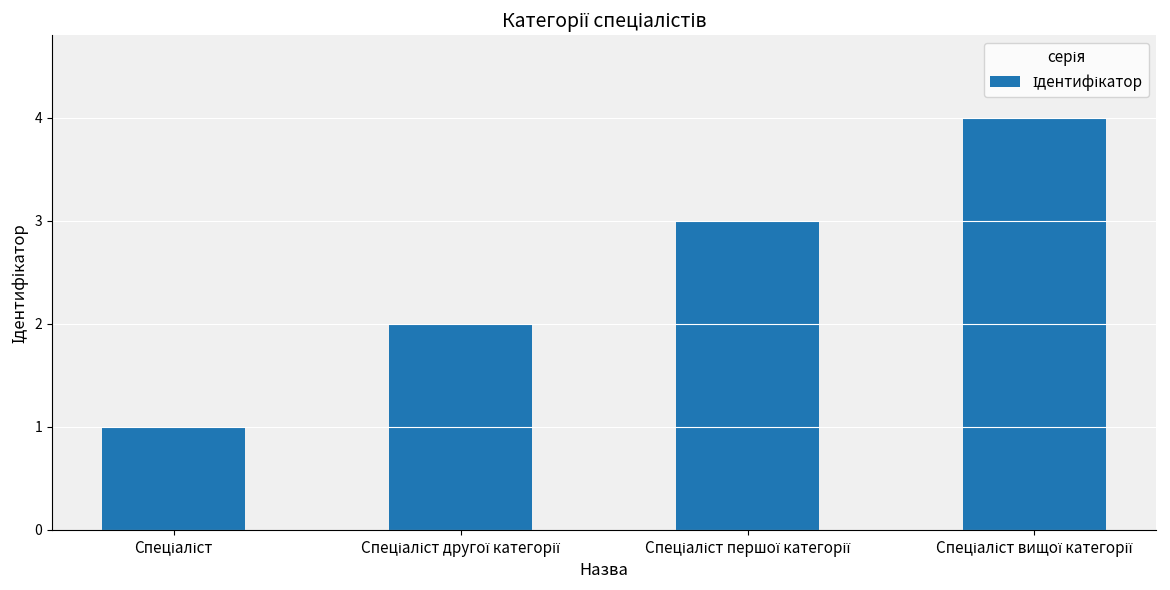

What is the greatest value displayed?

4